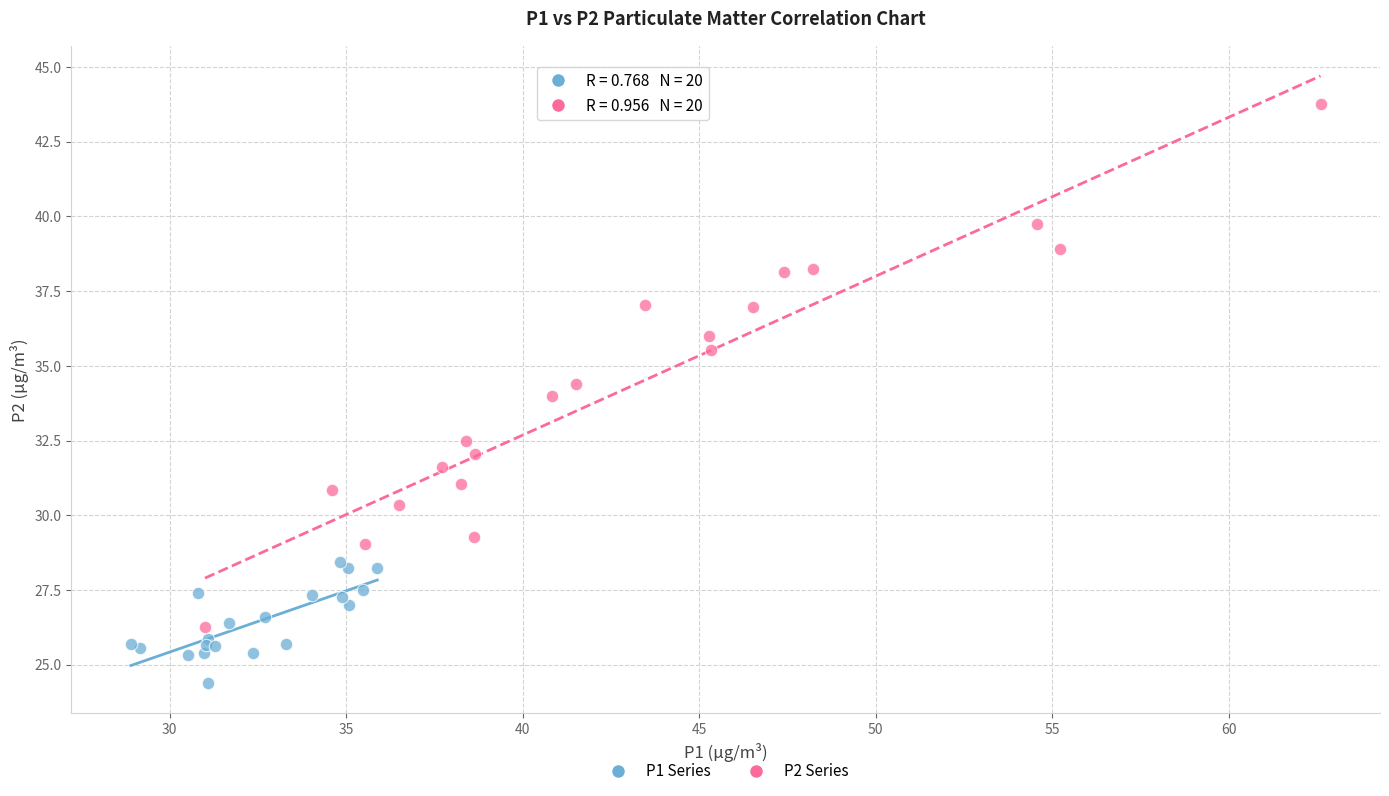

Which series has the largest Y range (max minus min)?

P2 Series